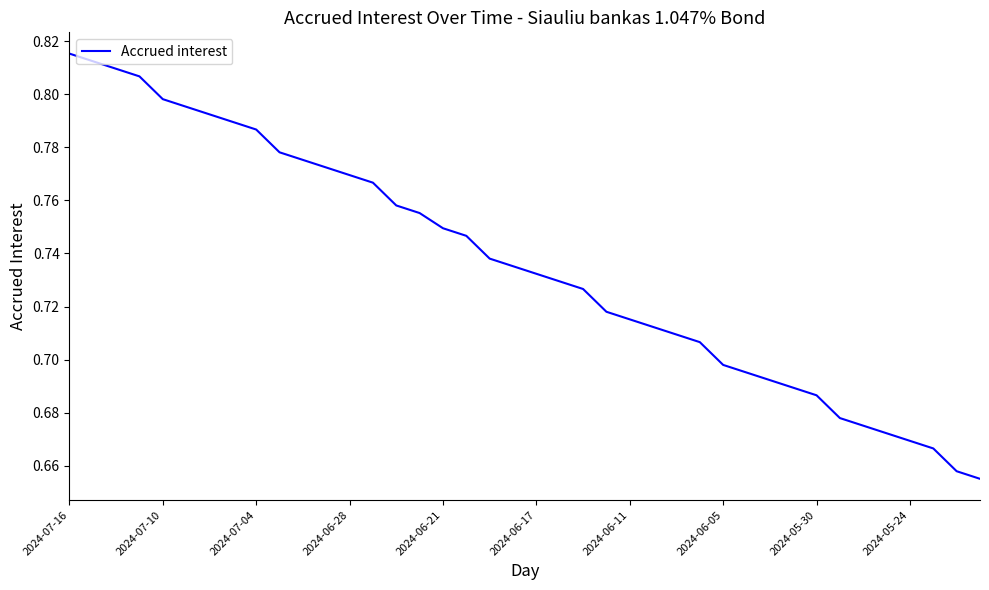

Reading right to left, list all the values displayed in this chart.

0.7	0.7	0.7	0.7	0.7	0.7	0.7	0.7	0.7	0.7	0.7	0.7	0.7	0.7	0.7	0.7	0.7	0.7	0.7	0.7	0.7	0.7	0.7	0.7	0.8	0.8	0.8	0.8	0.8	0.8	0.8	0.8	0.8	0.8	0.8	0.8	0.8	0.8	0.8	0.8